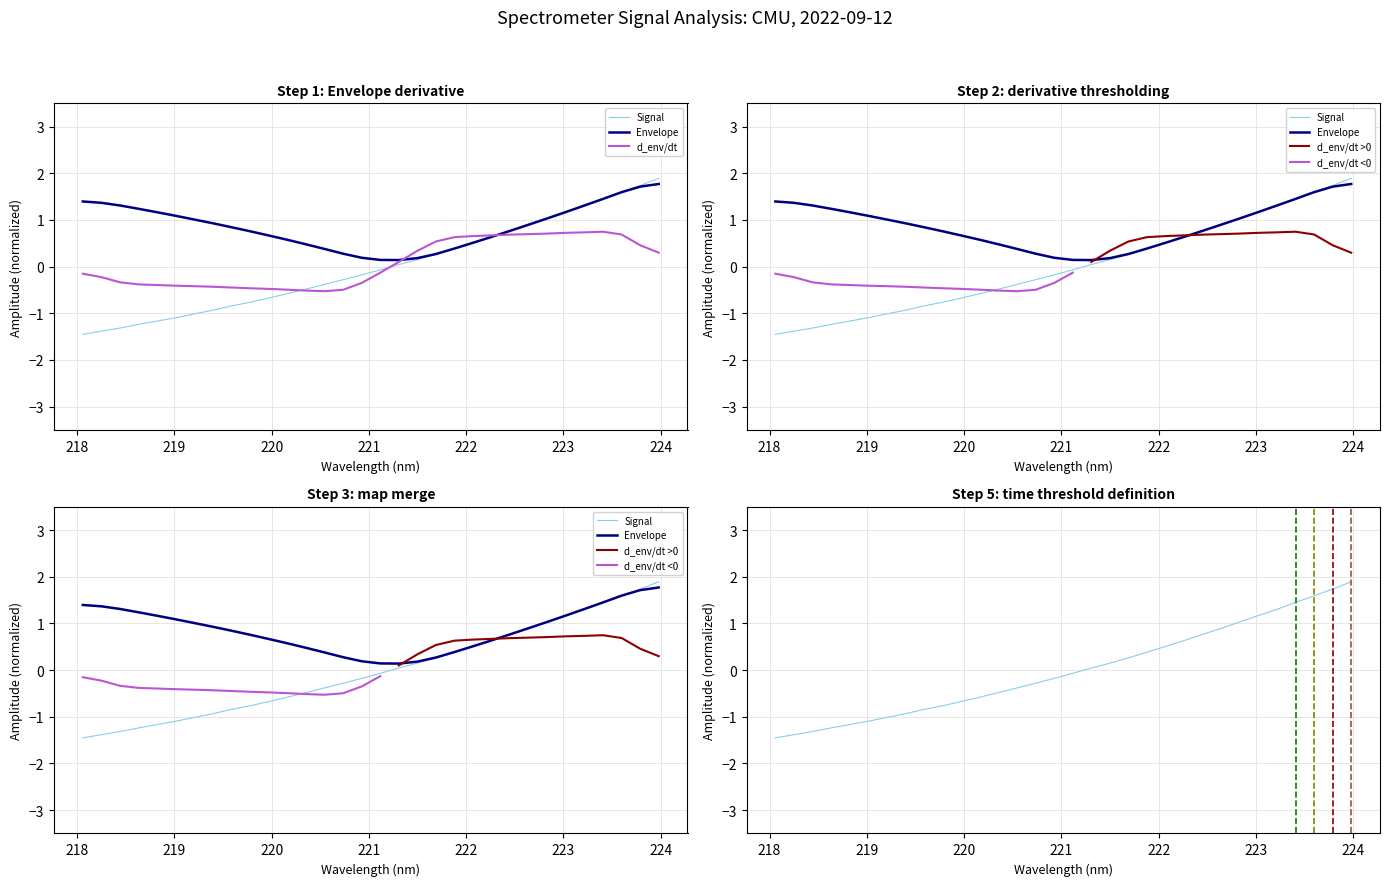

At how many categories does at least one series exceed 1?

14